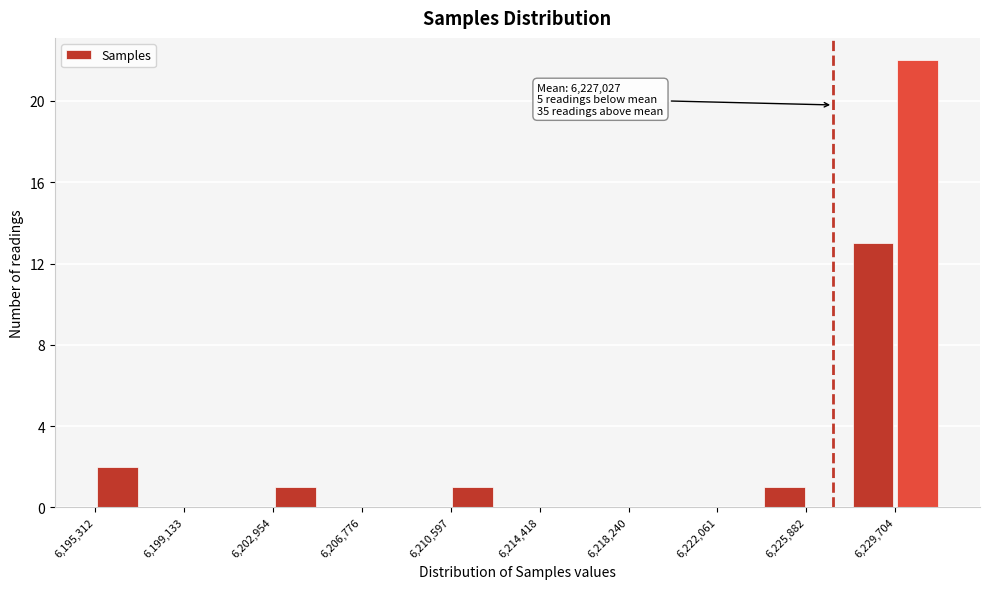

Around what value on the x-axis is the tallest bar? Give the approximate position of its centre, as read against the axis.

6230500